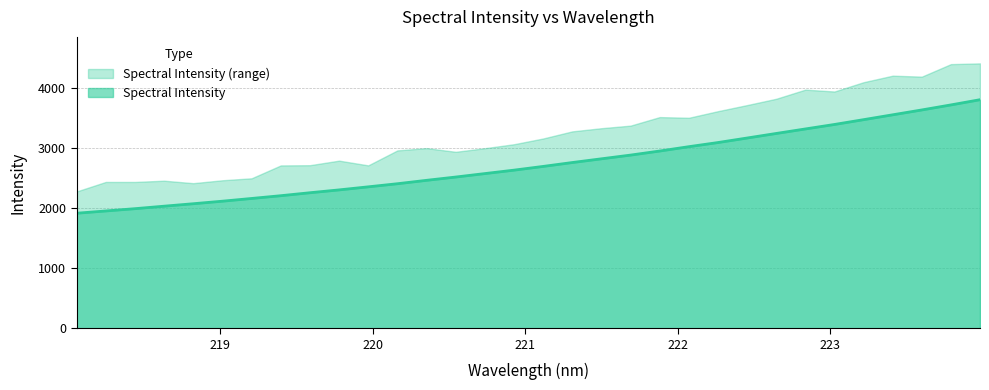

True or false: the data shows 3555.3 at 223.408.

True